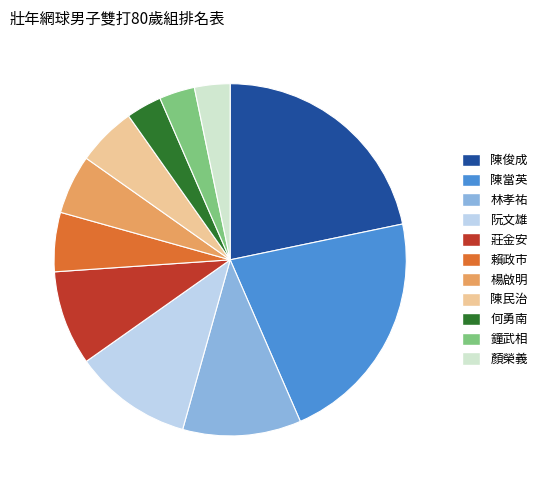

True or false: 楊啟明 accounts for 1% of the total.

False